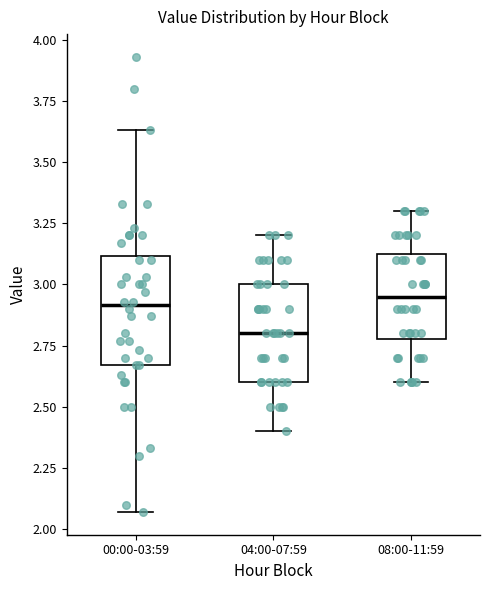

Reading left to right, transcribe this box plot: for each box, give where its median line is, the range the box spans, and where its two whiskers end, as read against the y-axis. The values are not printed on the chart, so give them approximately, as read against the axis.

00:00-03:59: median 2.90, box 2.65 to 3.10, whiskers 2.05 to 3.65
04:00-07:59: median 2.80, box 2.60 to 3.00, whiskers 2.40 to 3.20
08:00-11:59: median 2.95, box 2.80 to 3.15, whiskers 2.60 to 3.30